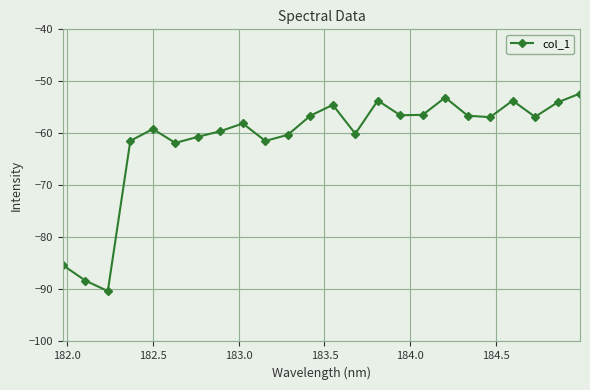

What is the value of the 24th point from the left?

-52.3